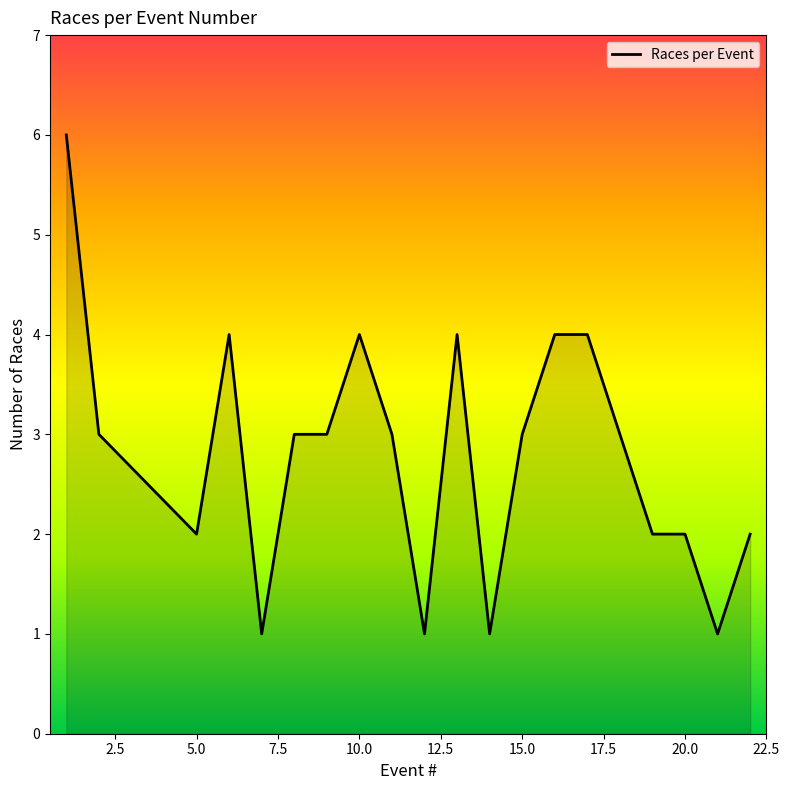

What is the maximum value shown in the chart?

6